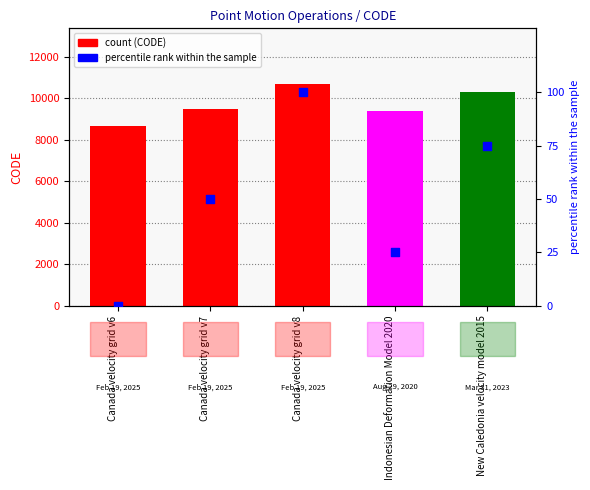

What is the change in value from Canada velocity grid v7 to Canada velocity grid v8?

+50